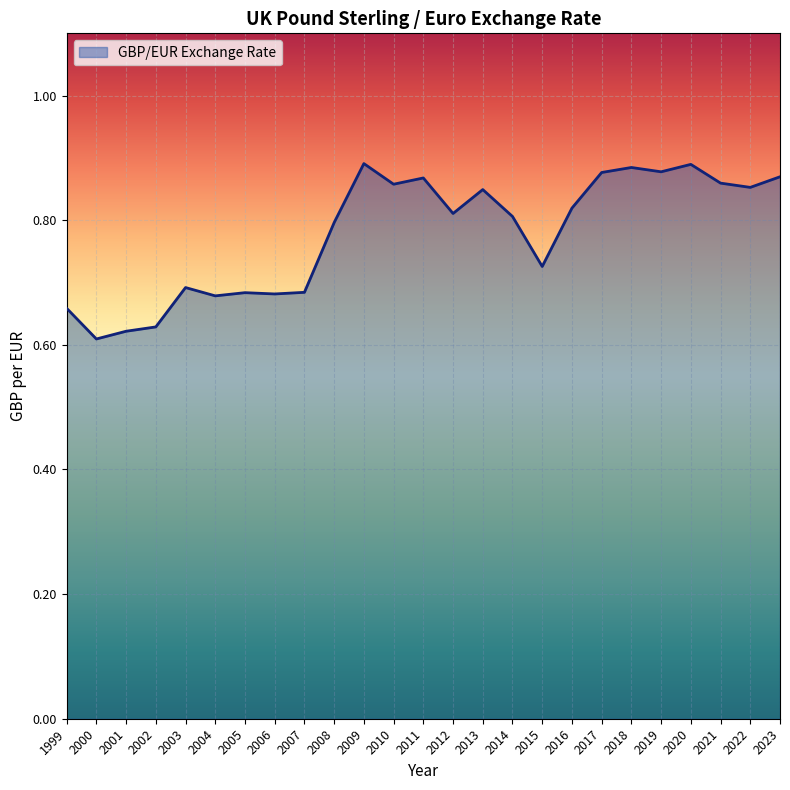

How many series are shown in this chart?

1